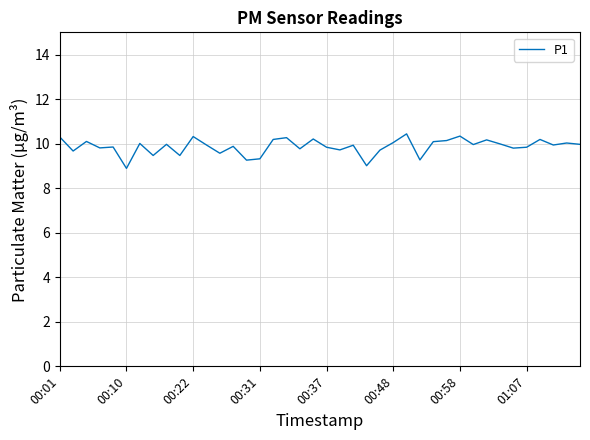

What is the smallest value displayed?

8.9